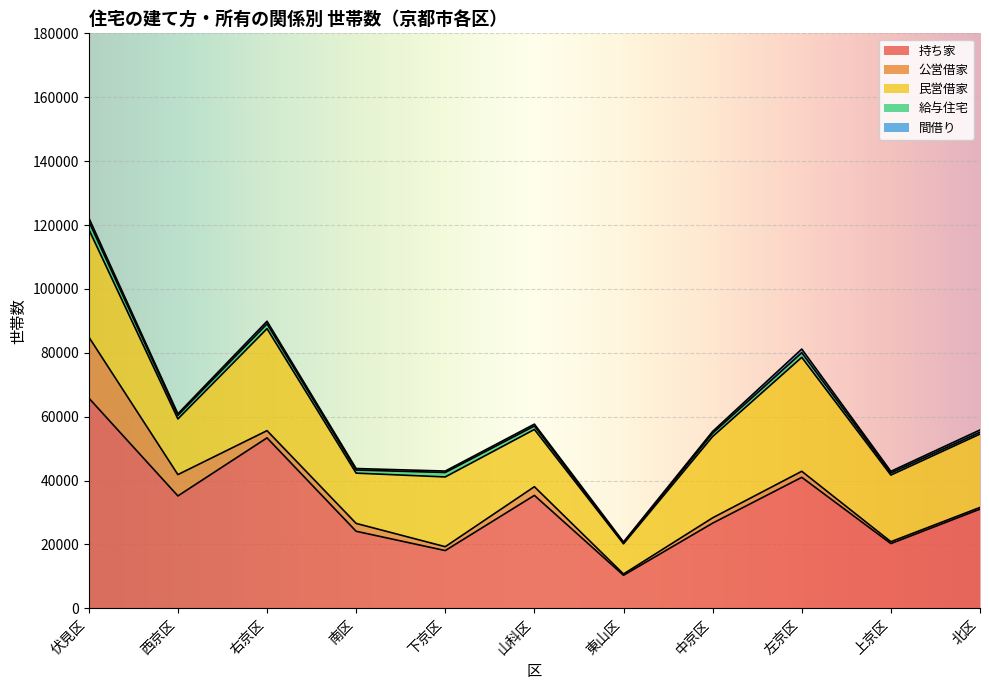

What is the difference between the highest and lowest values at 下京区?

21391